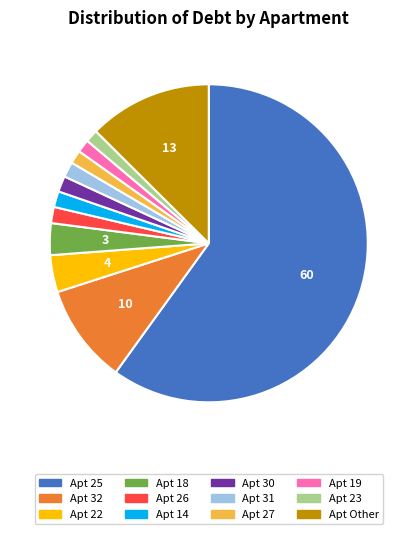

Does any single category account for the majority?

Yes